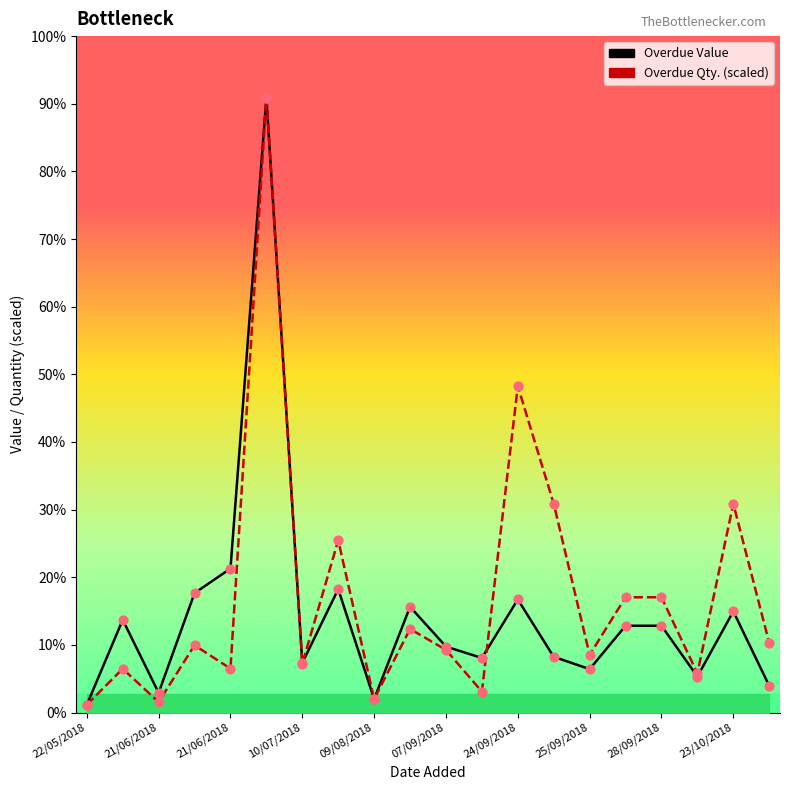

Is the value of Overdue Qty. (scaled) at 19 greater than the value of Overdue Value at 22/05/2018?

Yes